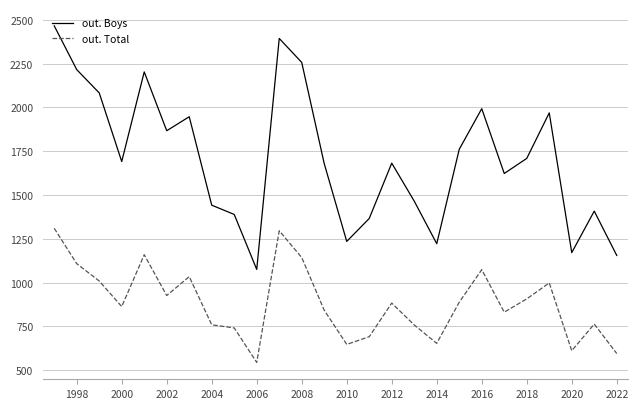

What is the minimum value for out. Boys?

1075